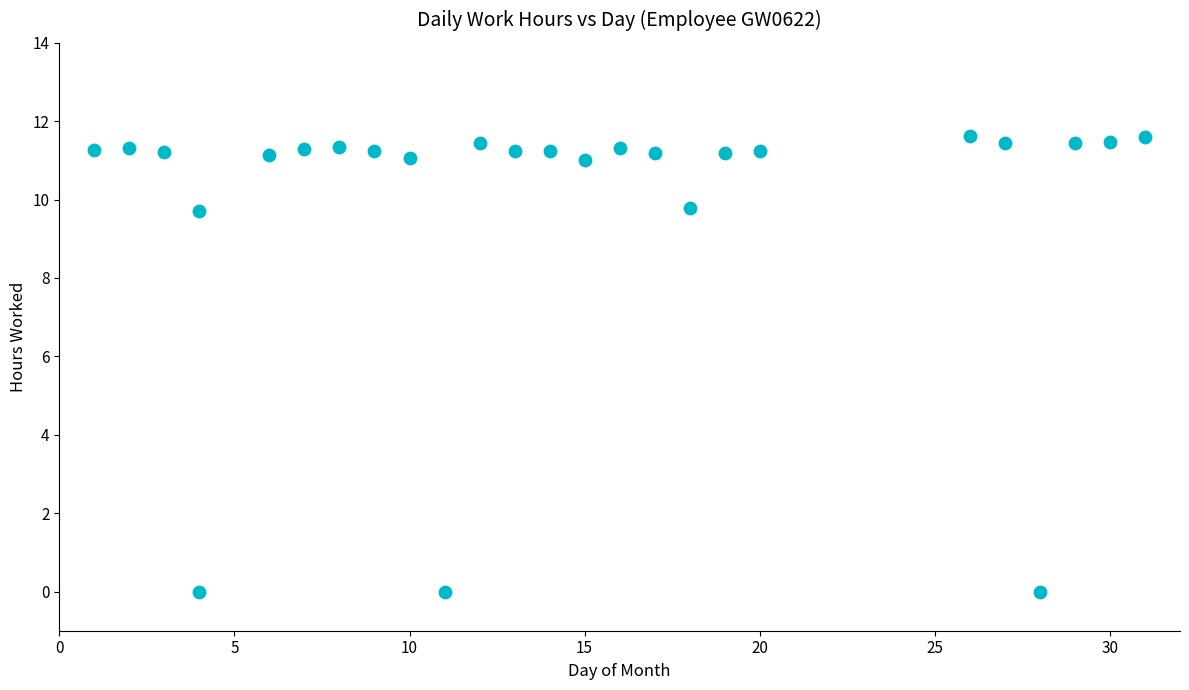

What is the range of X values (max minus min)?

30.0